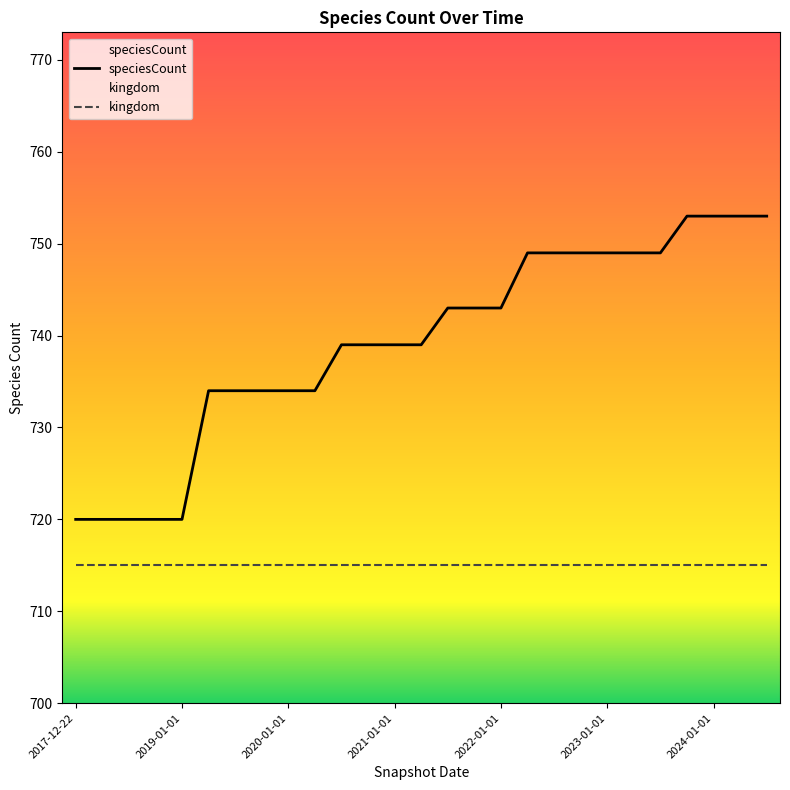

Which has a higher value, 25 or 15?

25